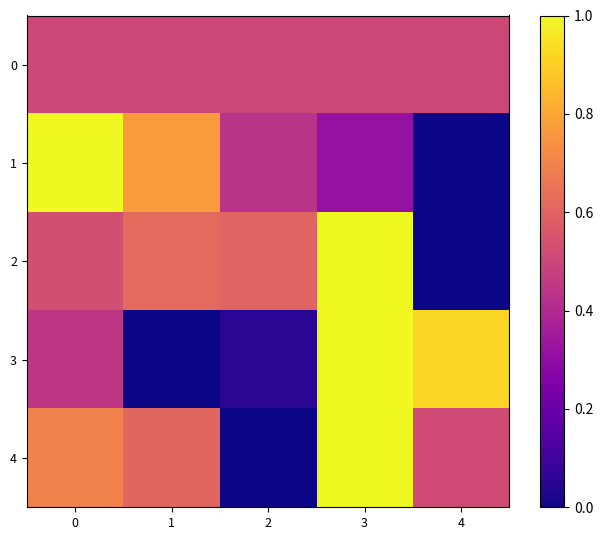

Between 3 and 2, which is larger?

3